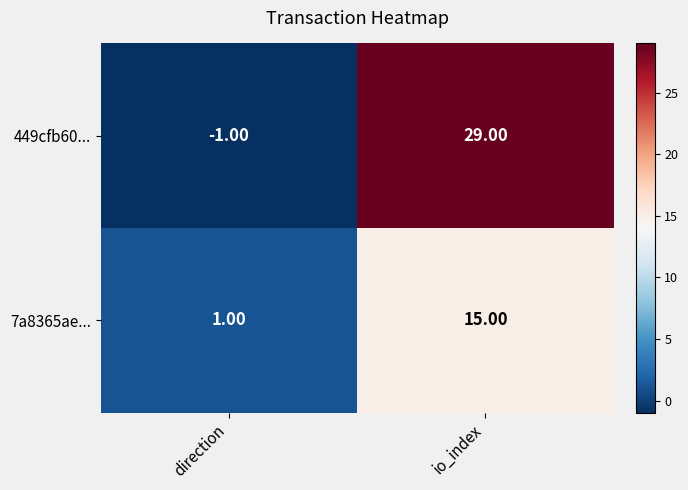

What is the difference between the maximum and minimum values in the 7a8365ae... series?

14